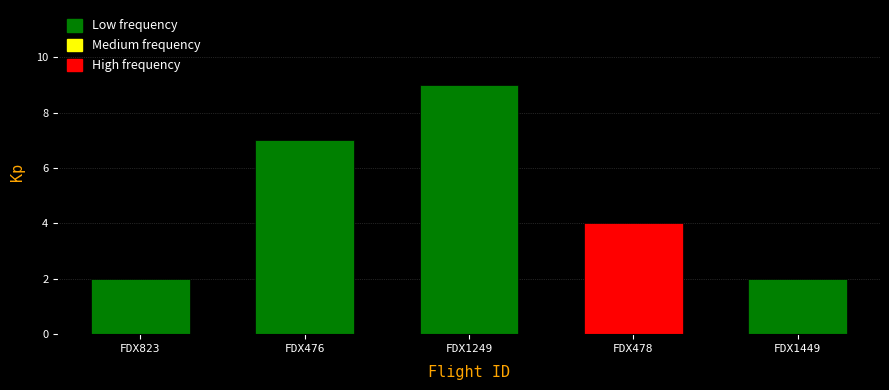

Reading left to right, what are all the values shown in this chart?

2	7	9	4	2